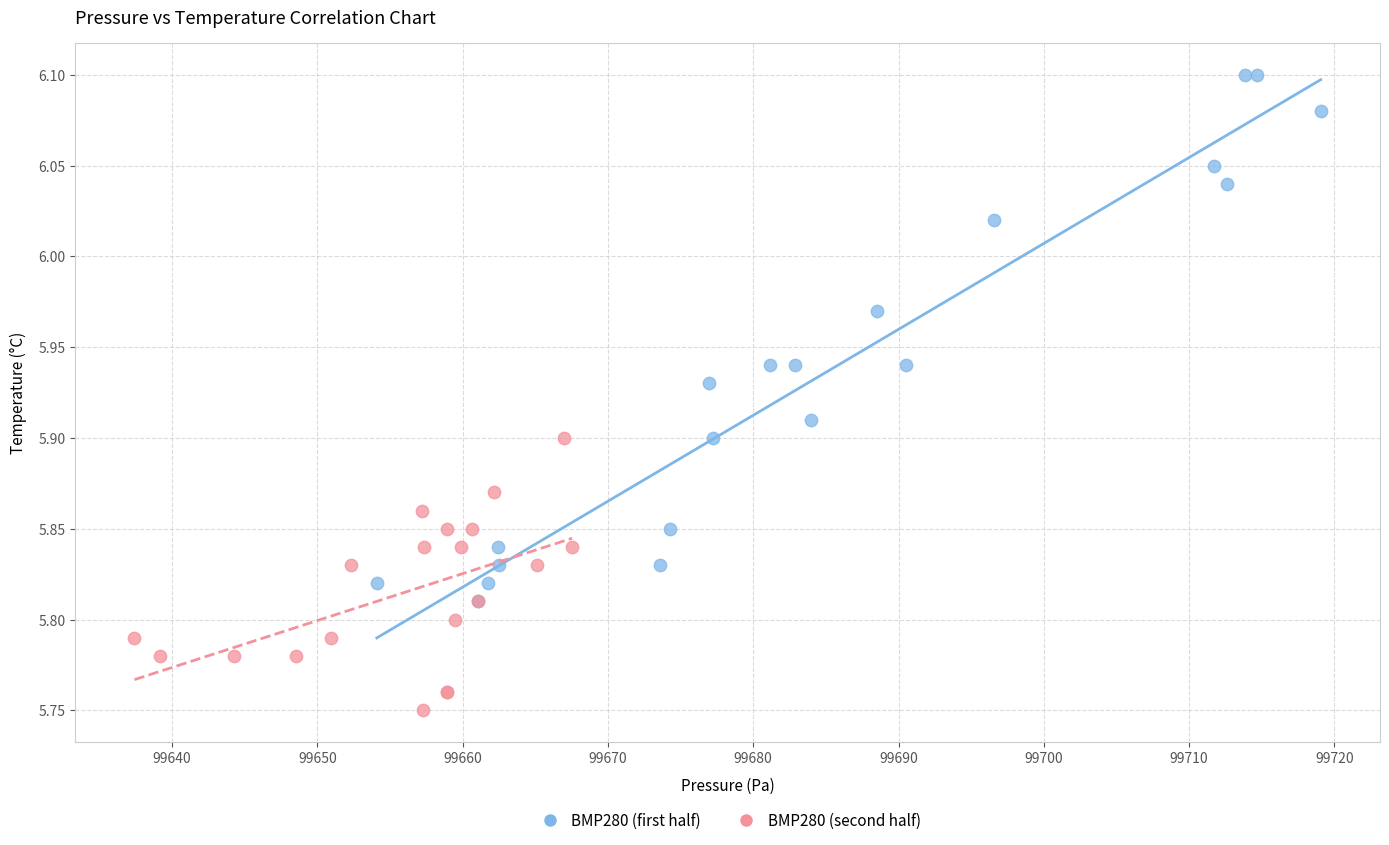

Which series has the widest spread of Y values?

BMP280 (first half)